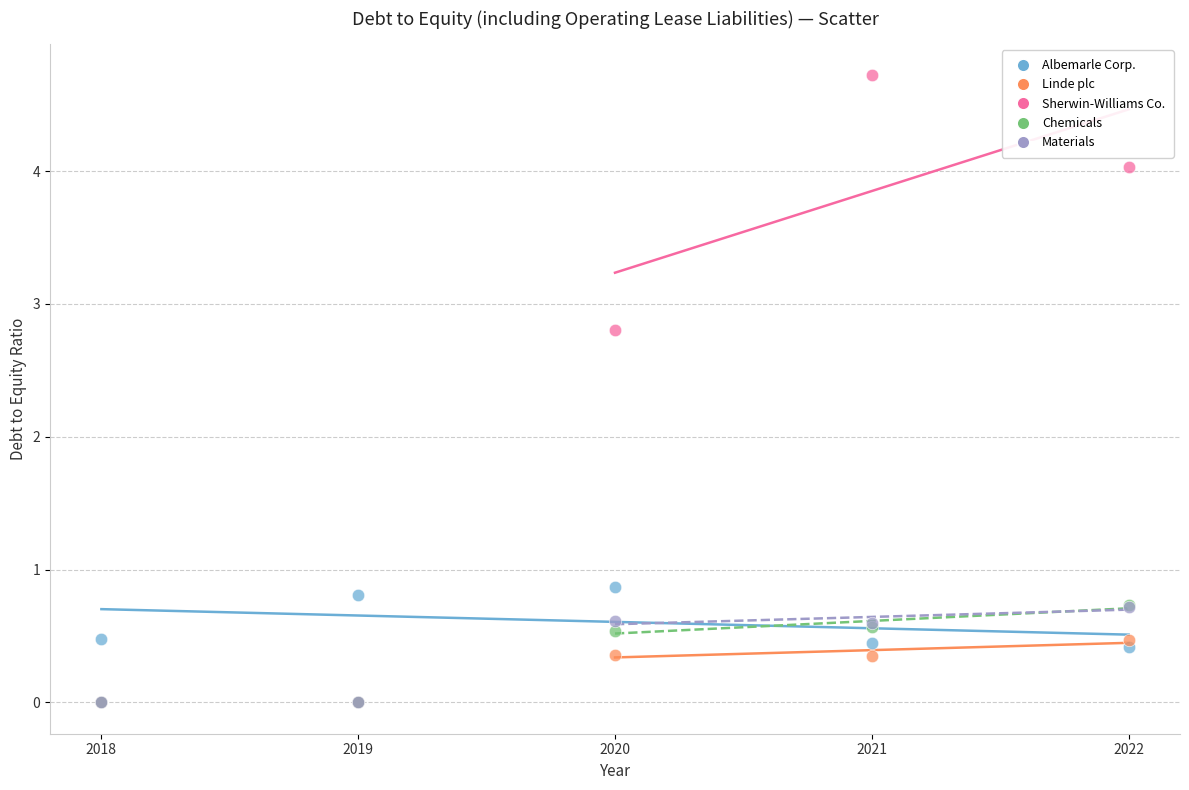

What are all the series names shown in the legend?

Albemarle Corp., Linde plc, Sherwin-Williams Co., Chemicals, Materials